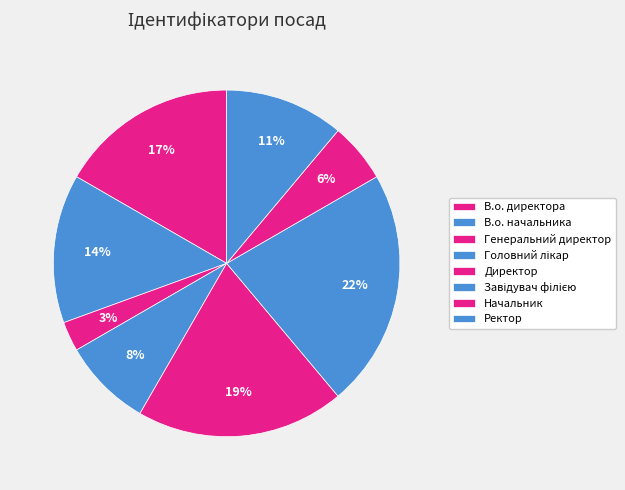

Is Начальник the majority of the pie?

No